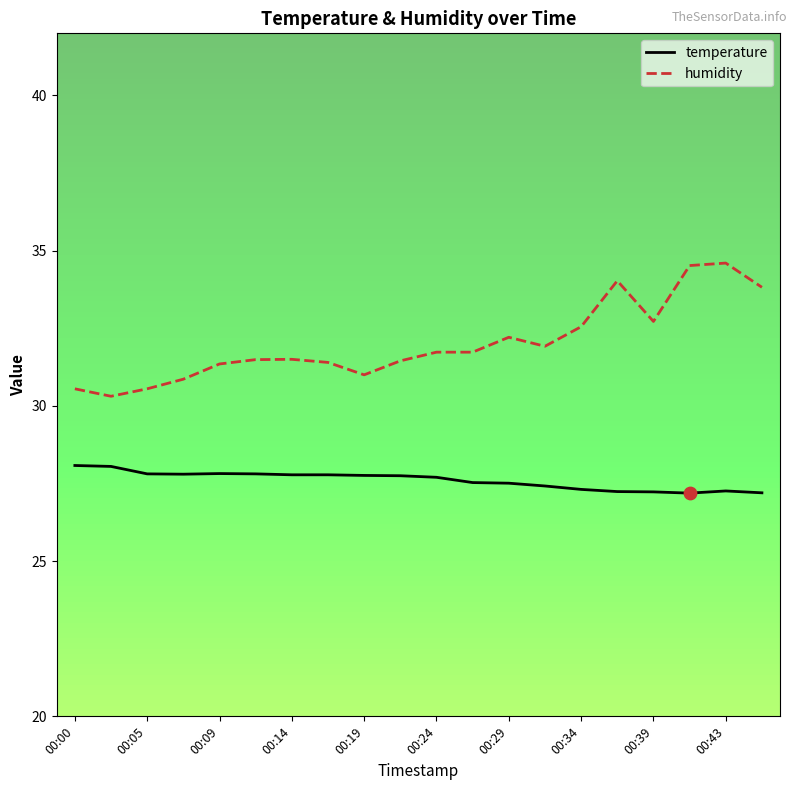

Which series has the largest total across all categories?

humidity